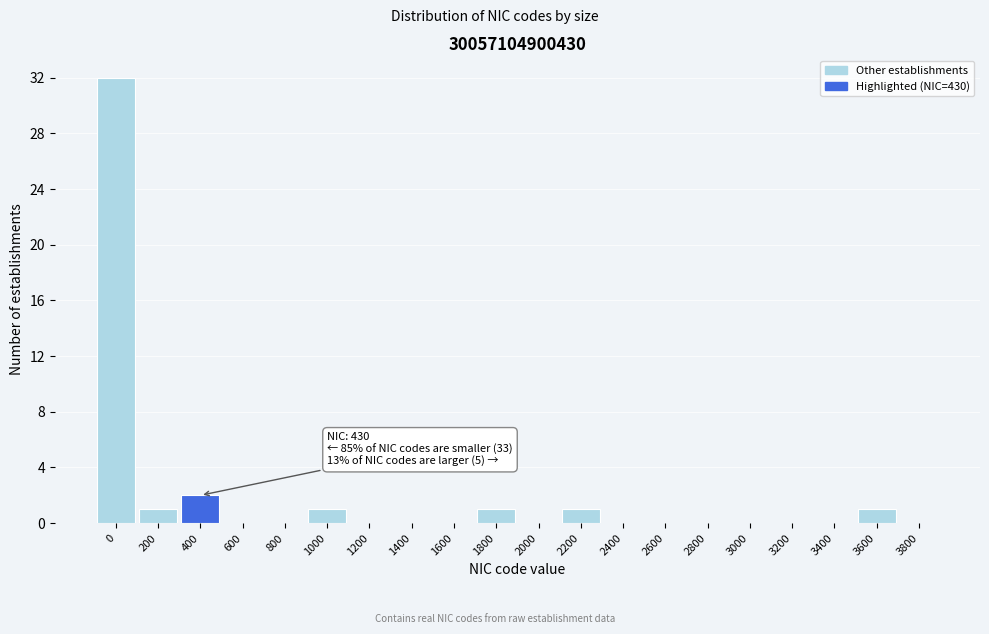

Reading left to right, what are all the values shown in this chart?

0=32	200=1	400=2	600=0	800=0	1000=1	1200=0	1400=0	1600=0	1800=1	2000=0	2200=1	2400=0	2600=0	2800=0	3000=0	3200=0	3400=0	3600=1	3800=0